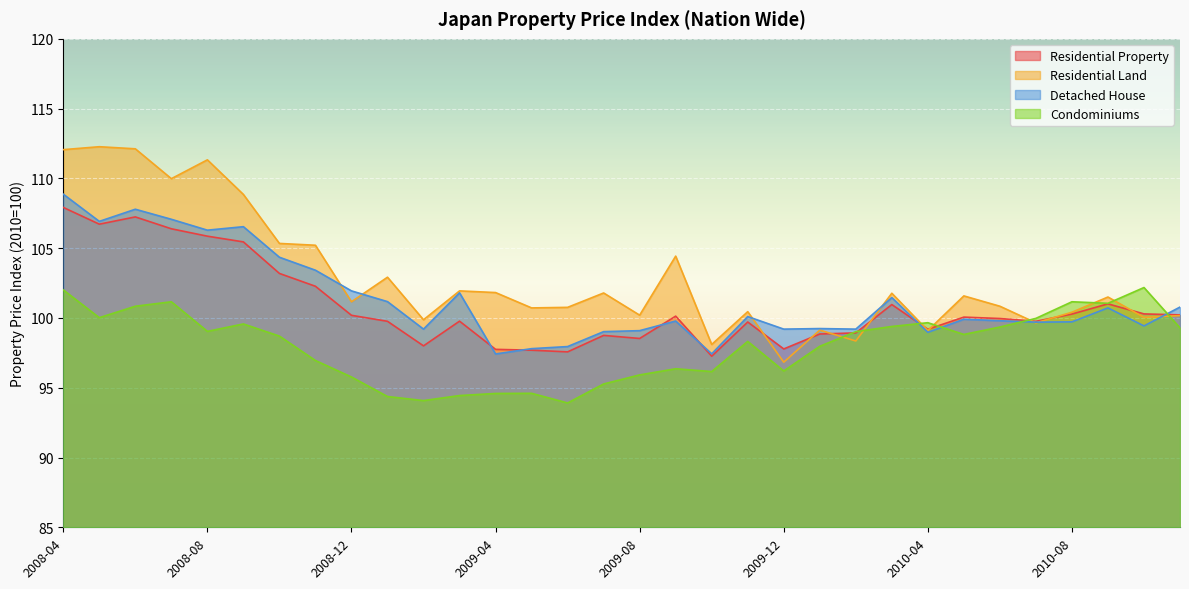

Where does the Residential Property series first go above 100?

2008-04